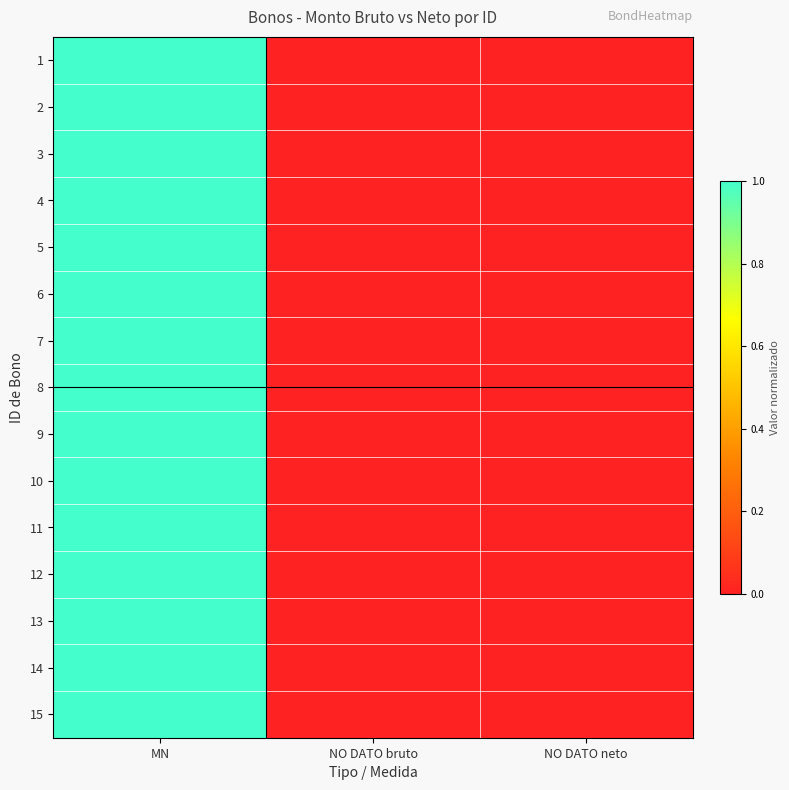

At how many categories does at least one series exceed 0?

1